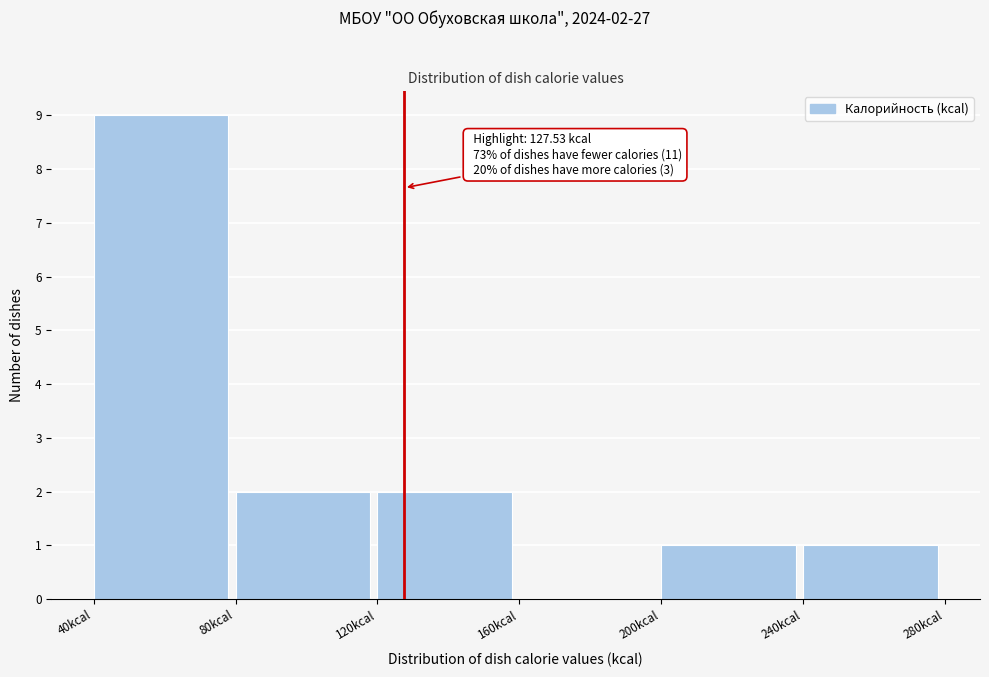

Over which range of the x-axis is the bar tallest?

40 to 80